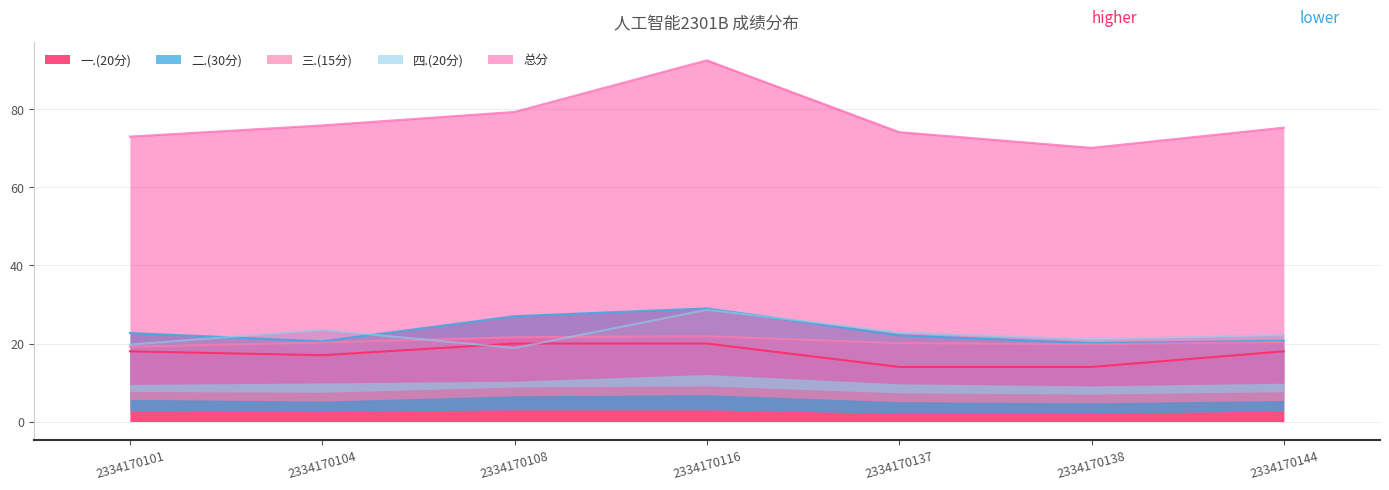

Which series has the largest range (max minus min)?

总分